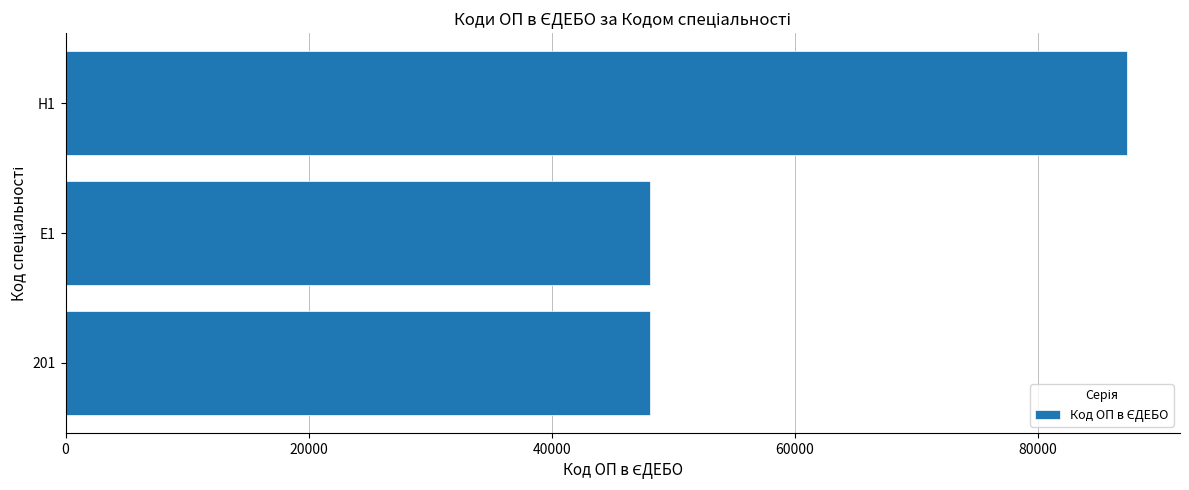

The value at 201 is 48048. True or false?

True